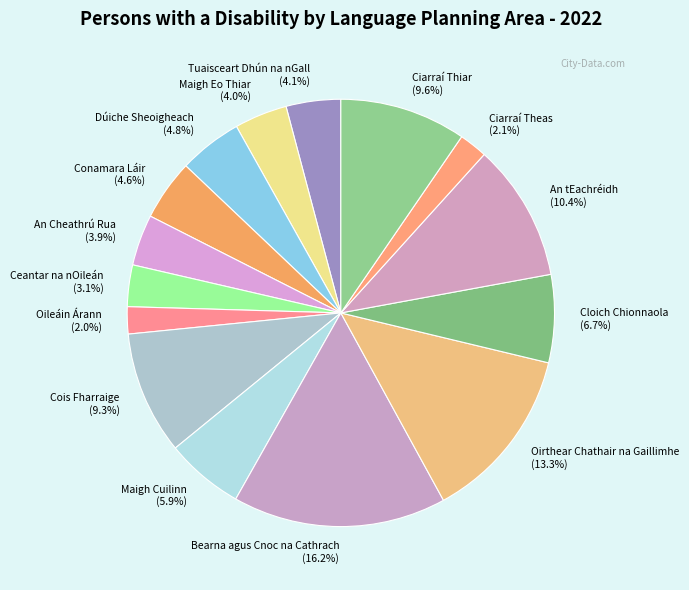

To the nearest percent, what is the average slice percentage?

7%